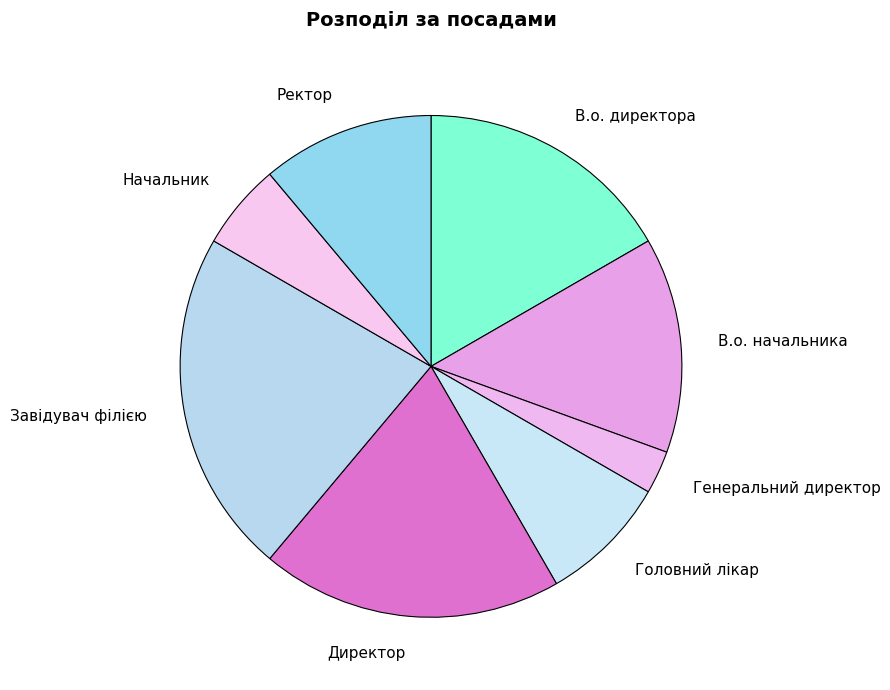

Is the sum of Генеральний директор and Начальник greater than half?

No